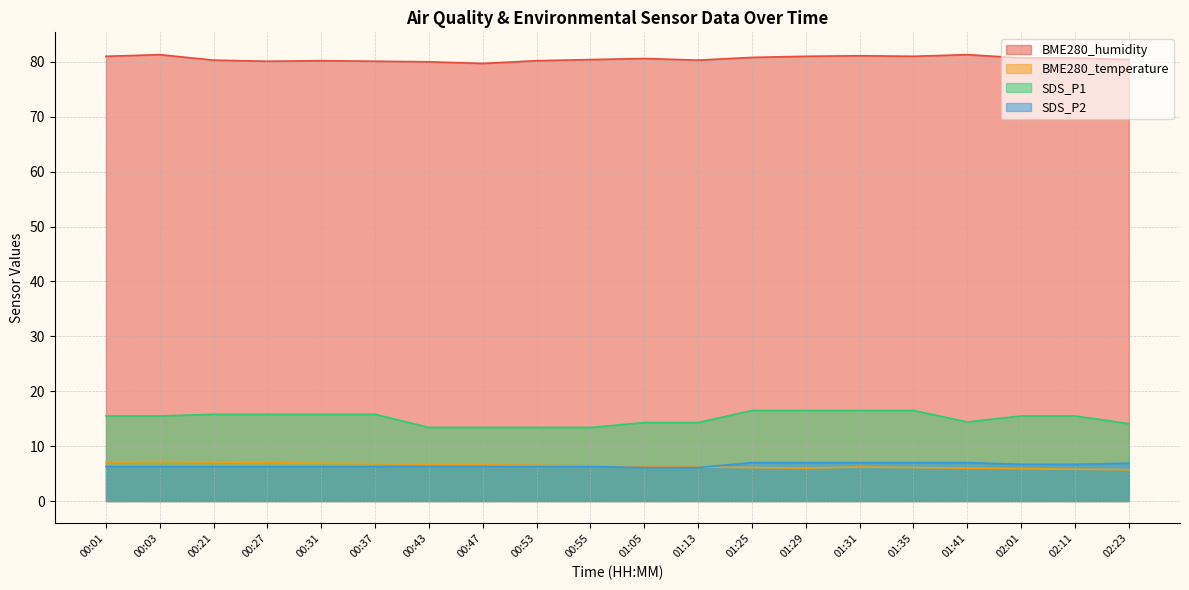

True or false: SDS_P1 and BME280_temperature intersect in this chart.

False